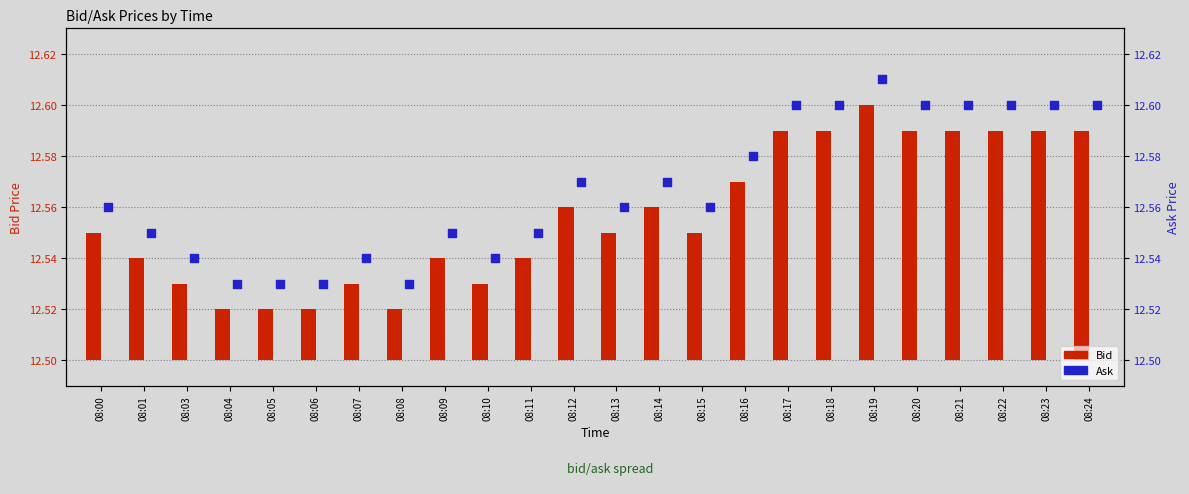

At which category is the sum across all series the highest?

08:19